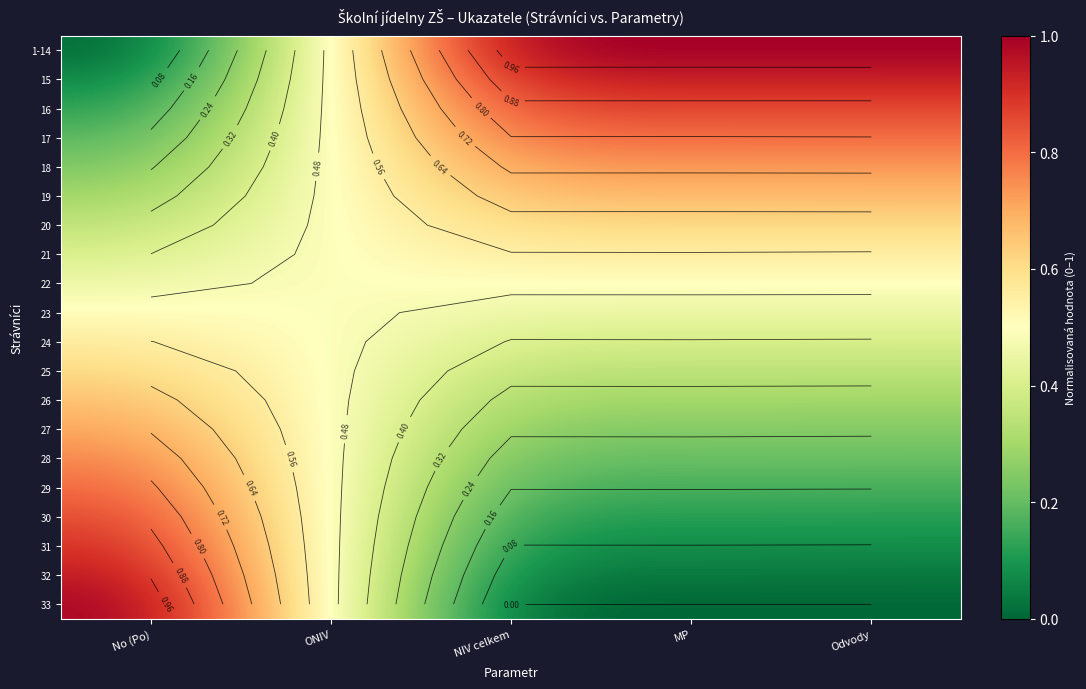

Which has a higher value, Odvody or MP?

Odvody